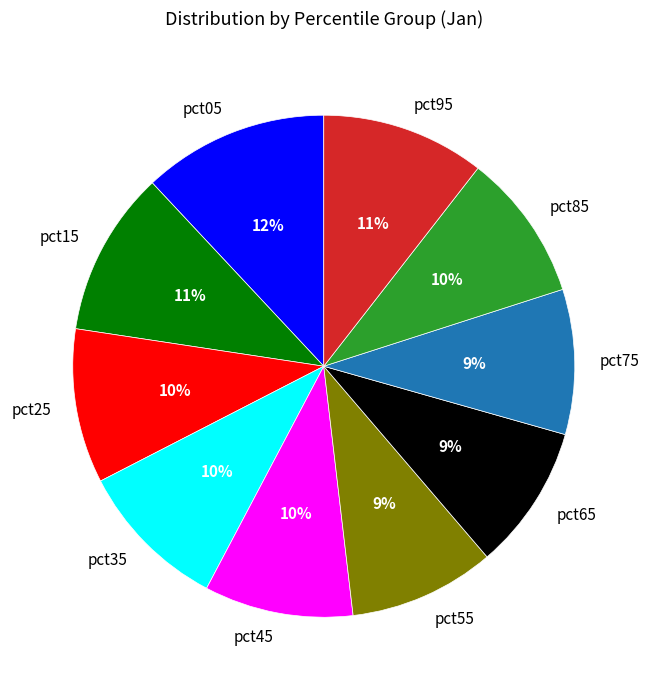

The pct15 slice represents 1% of the pie. True or false?

False